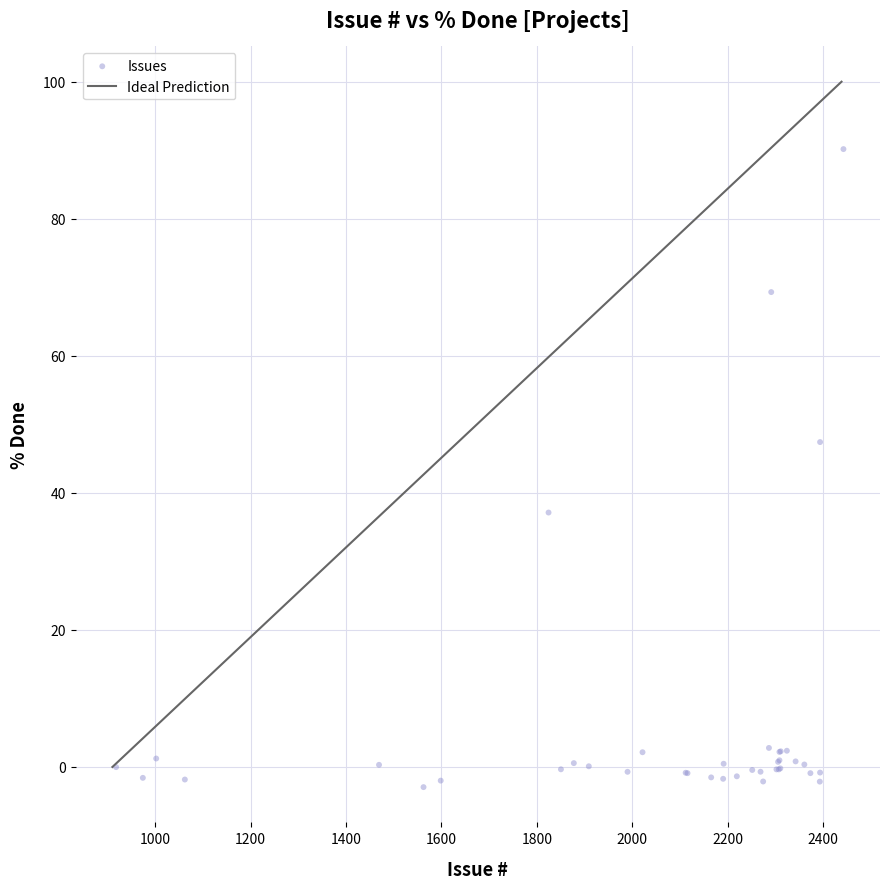

What Y value in the scatter plot is closest to 43?

47.4